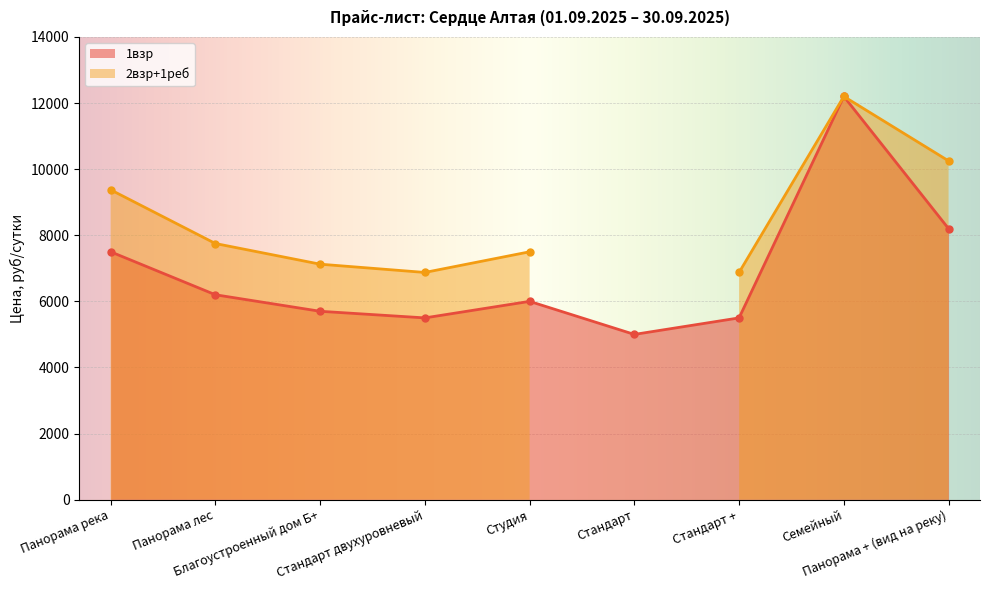

What is the minimum value shown in the chart?

5000